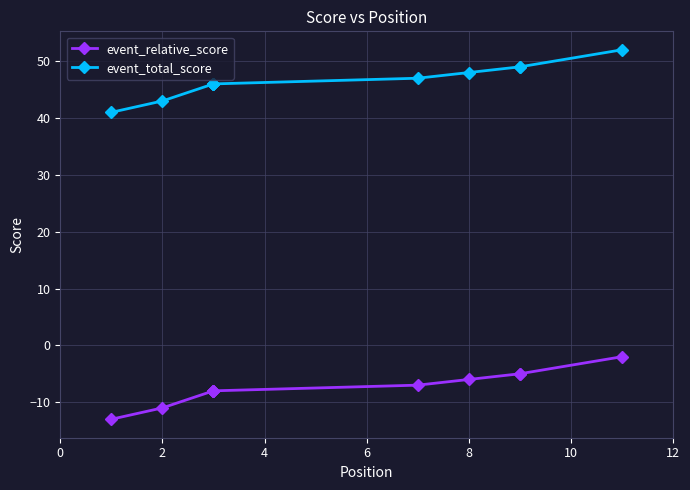

What are all the series names shown in the legend?

event_relative_score, event_total_score